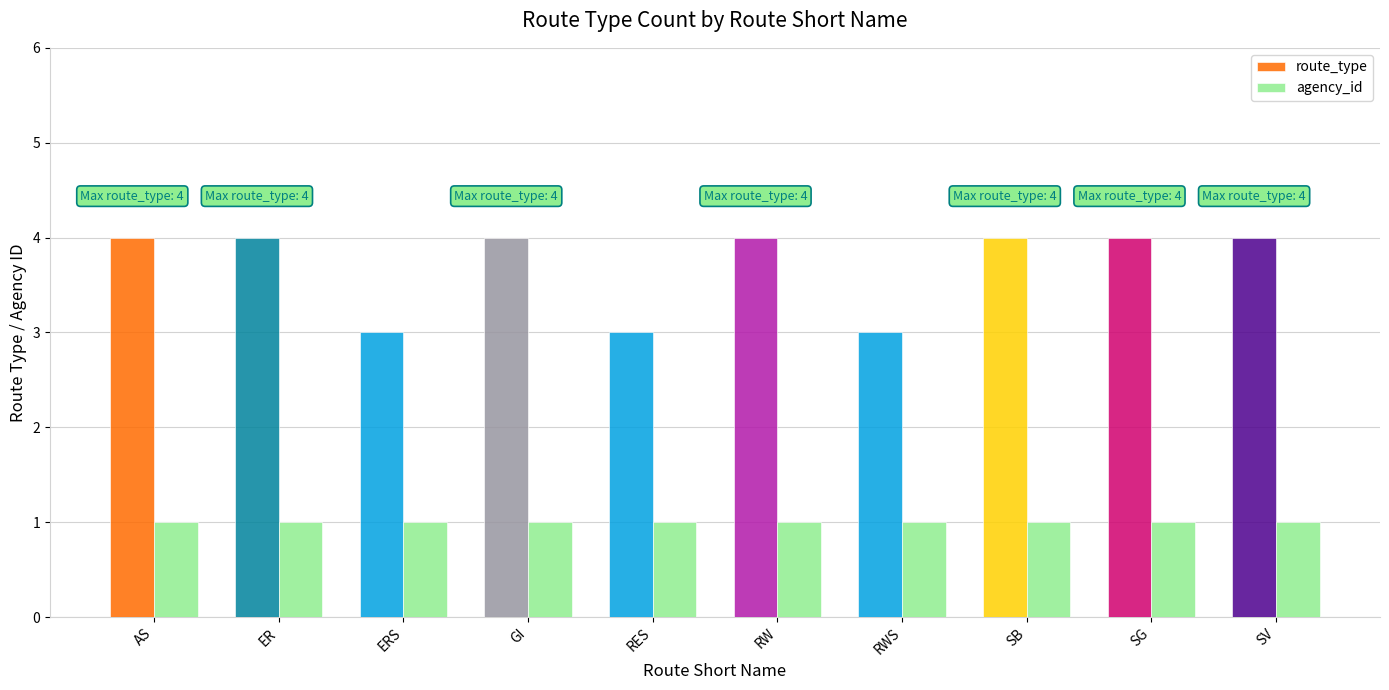

What is the maximum value shown in the chart?

4